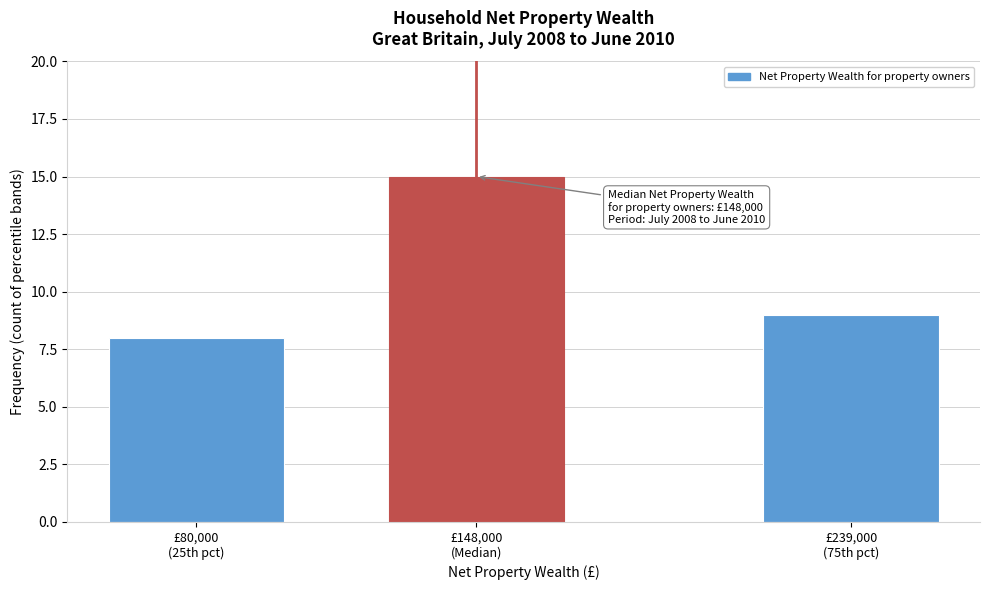

Reading left to right, extract all data points from this chart.

8	15	9